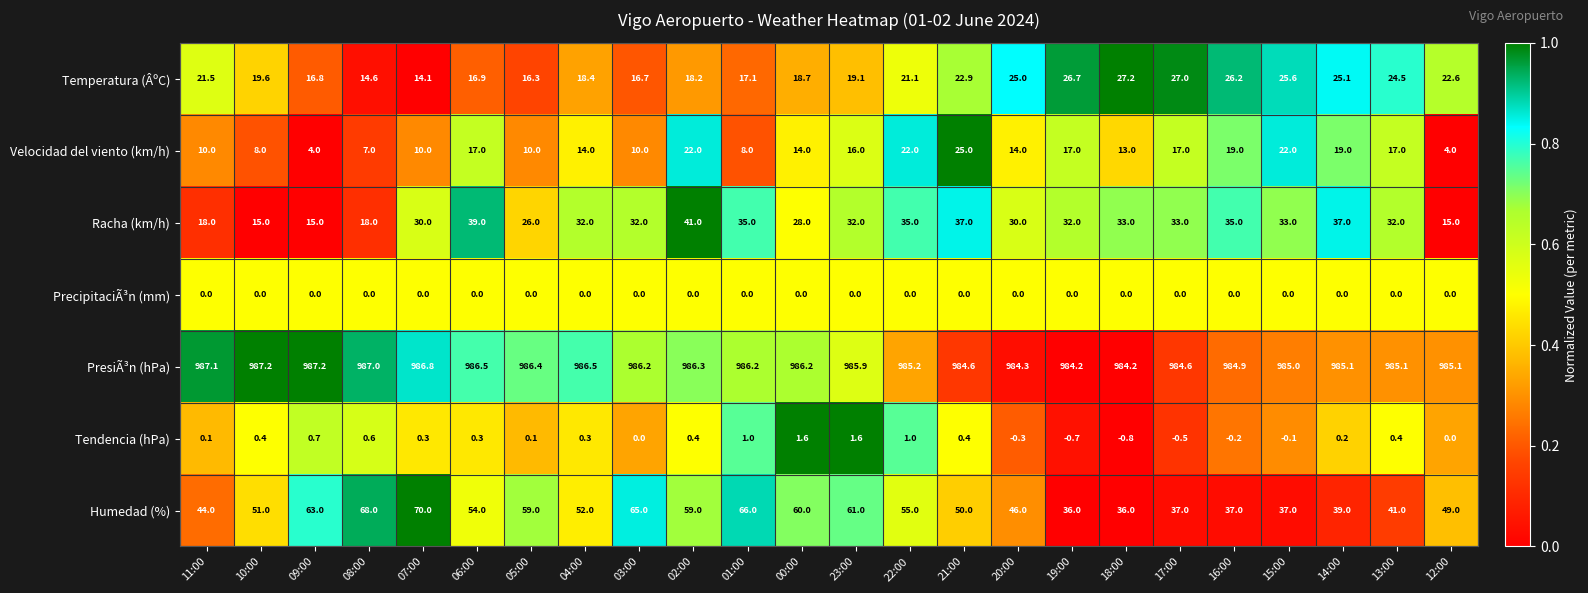

Where does the Humedad (%) series first go above 52?

09:00